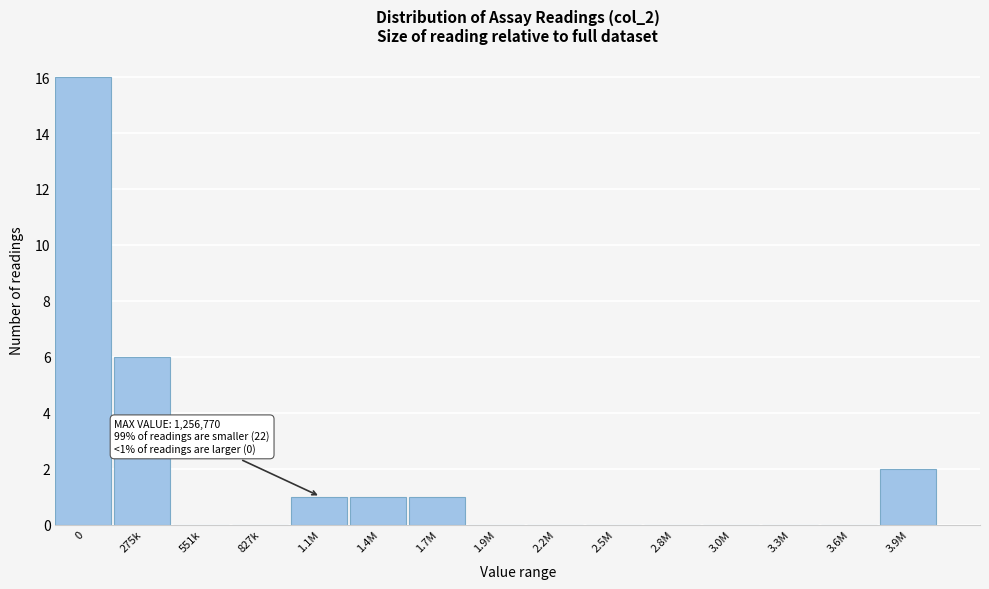

Reading left to right, what are all the values shown in this chart?

0=16	275k=6	551k=0	827k=0	1.1M=1	1.4M=1	1.7M=1	1.9M=0	2.2M=0	2.5M=0	2.8M=0	3.0M=0	3.3M=0	3.6M=0	3.9M=2